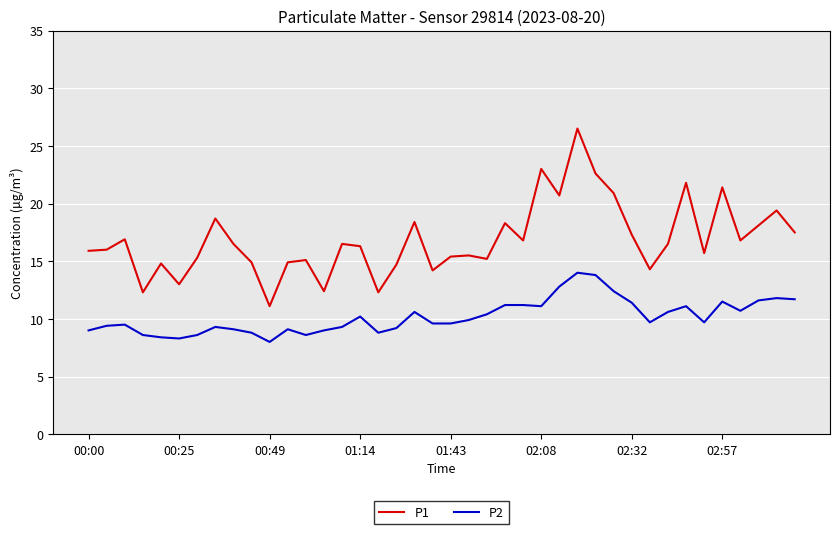

Which series has the widest spread of values?

P1